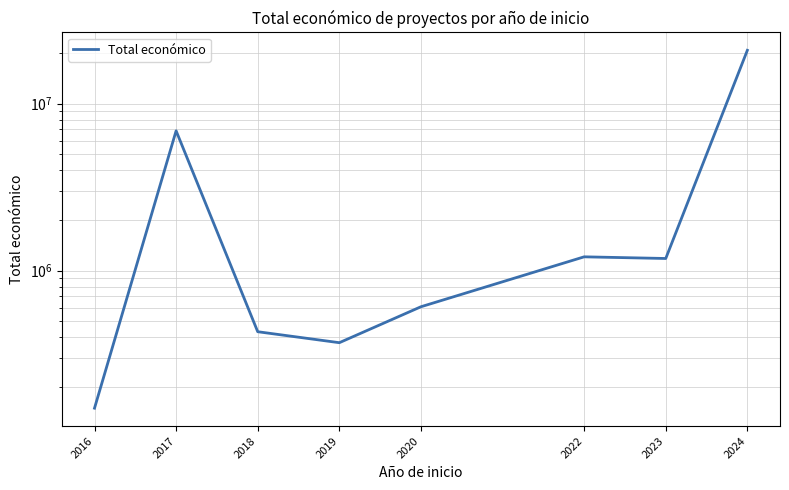

Approximately how many times larger is the value at 2019 compared to 2018?

0.9